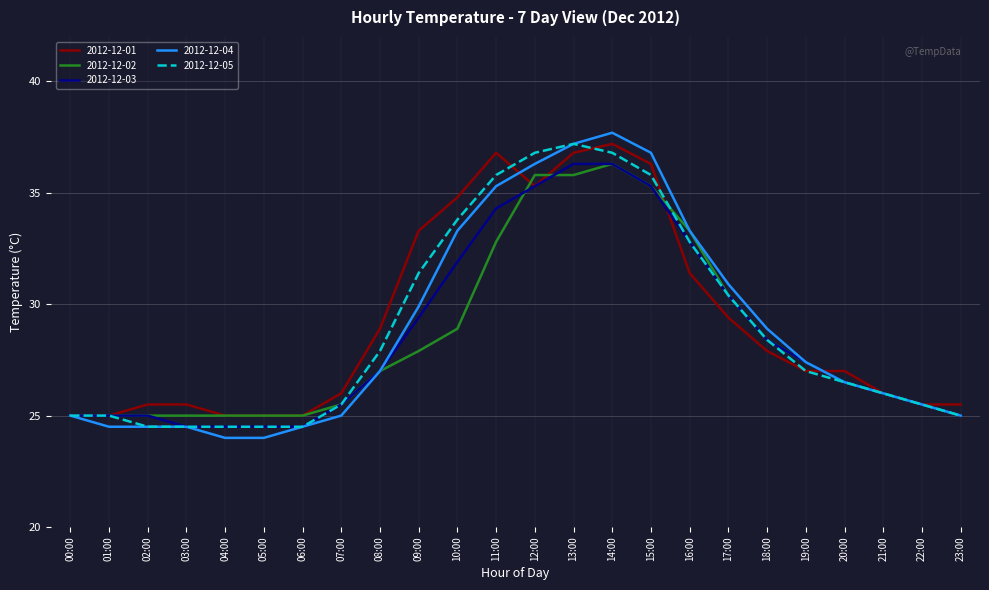

Is this an area chart (filled region under the line)?

No